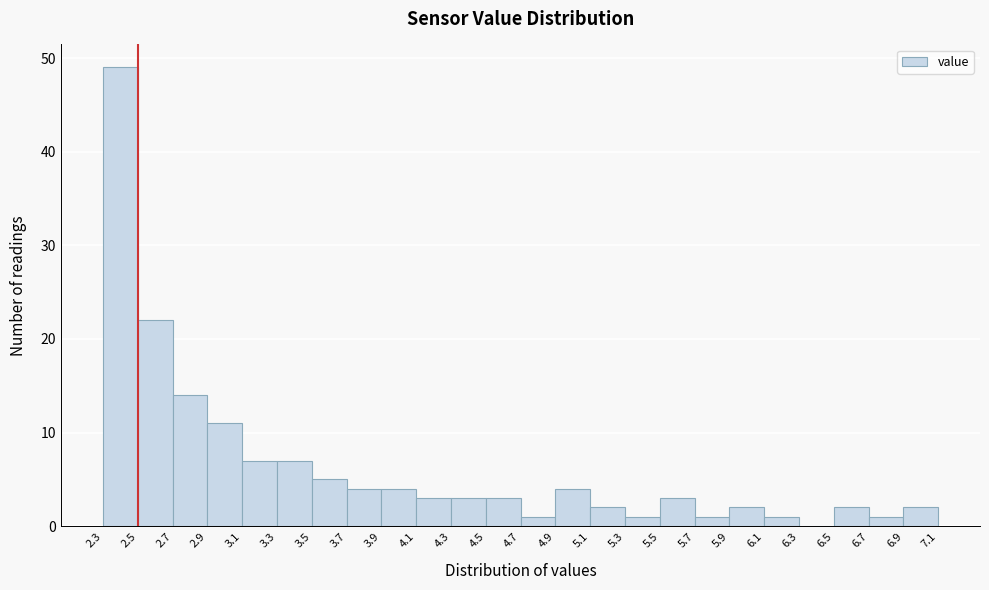

What is the height of the bar covering 4.3 to 4.5 on the x-axis? The values are not printed on the chart, so give them approximately, as read against the axis.

3